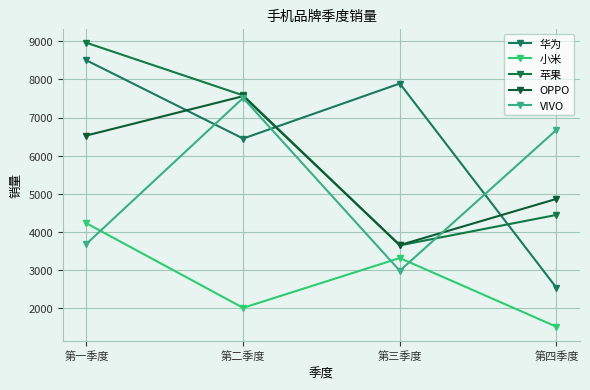

Which series has the largest range (max minus min)?

华为